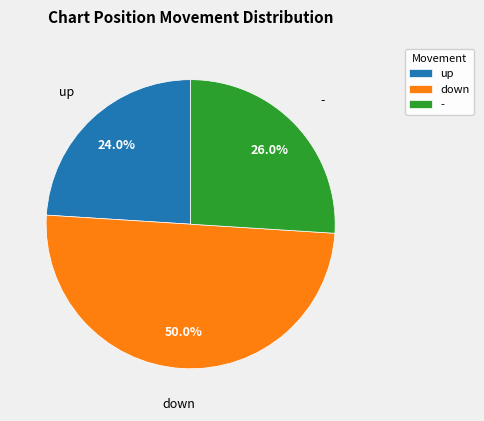

Does up account for over 50% of the chart?

No